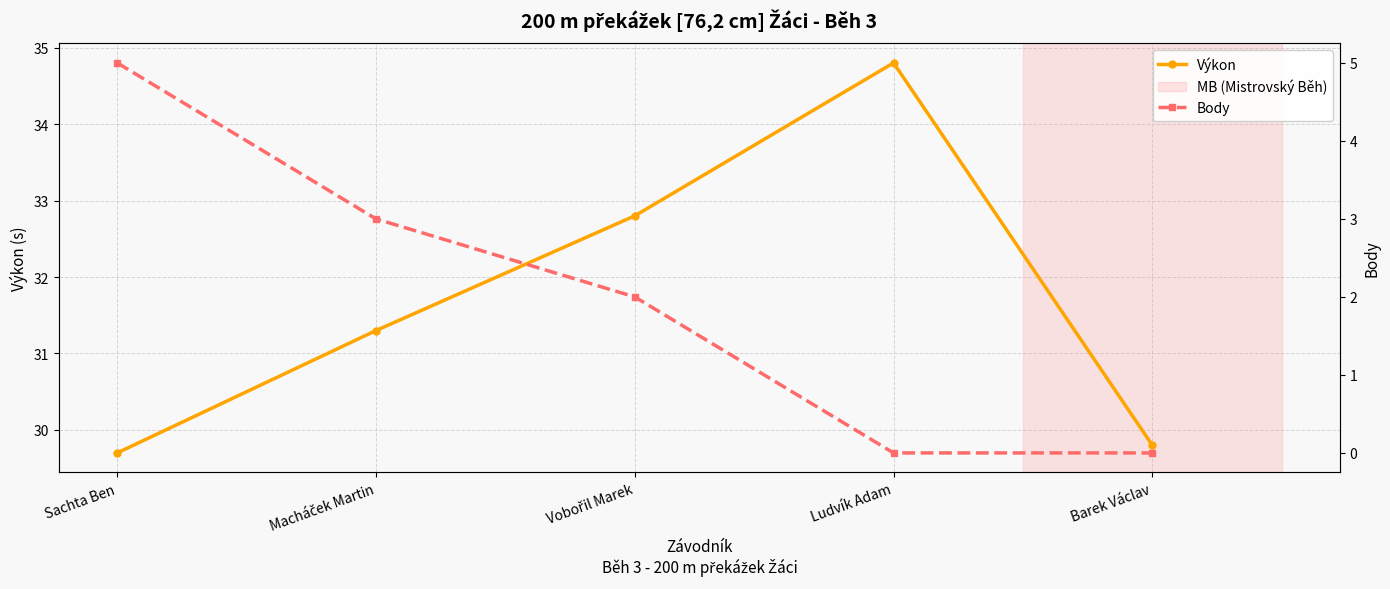

At how many categories does at least one series exceed 14?

5